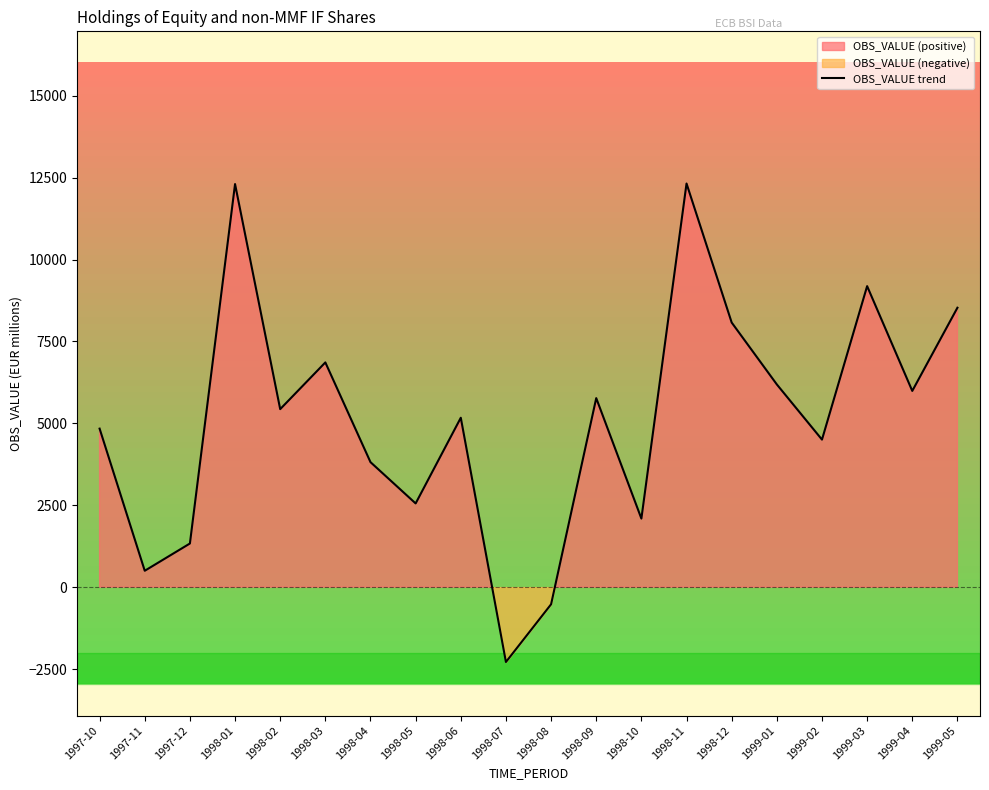

What is the label of the 1st point from the right?

1999-05